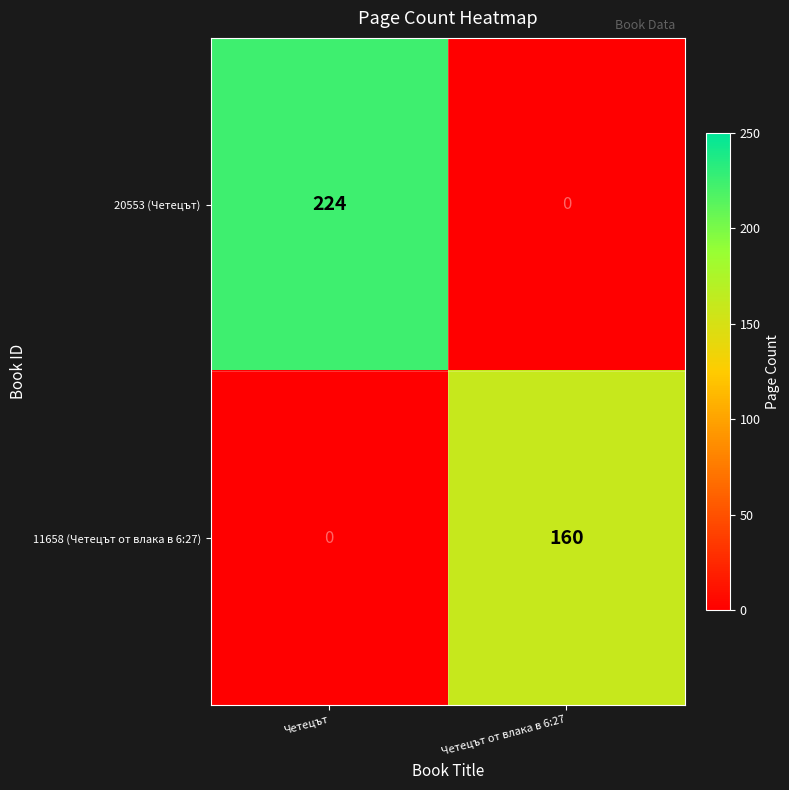

What is the total value across all series at Четецът?

224